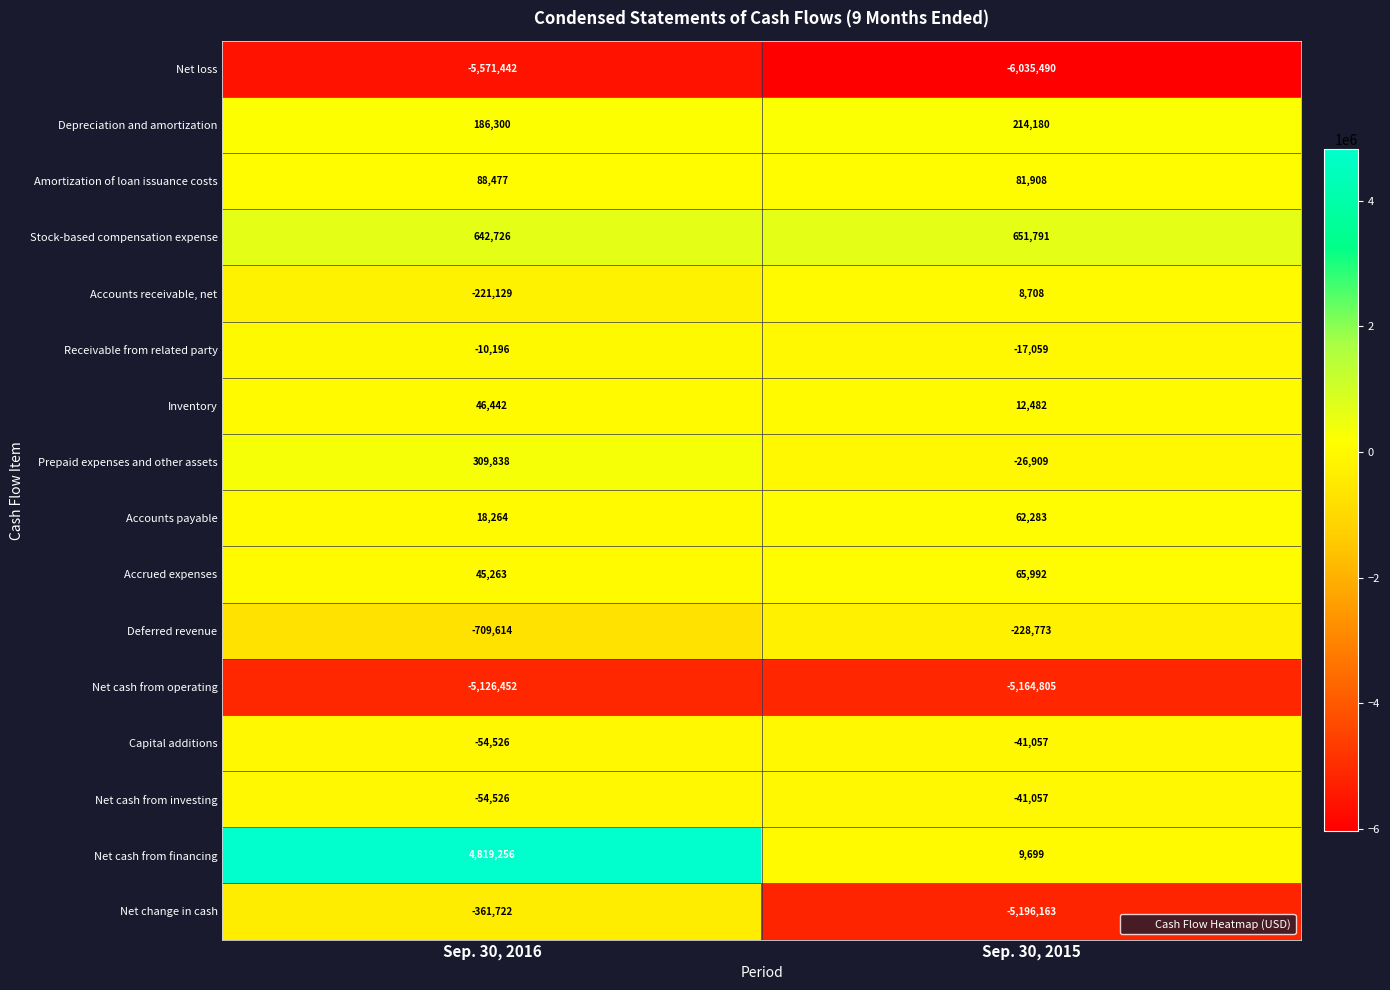

How many values in the Accounts receivable, net series are below 8708?

1